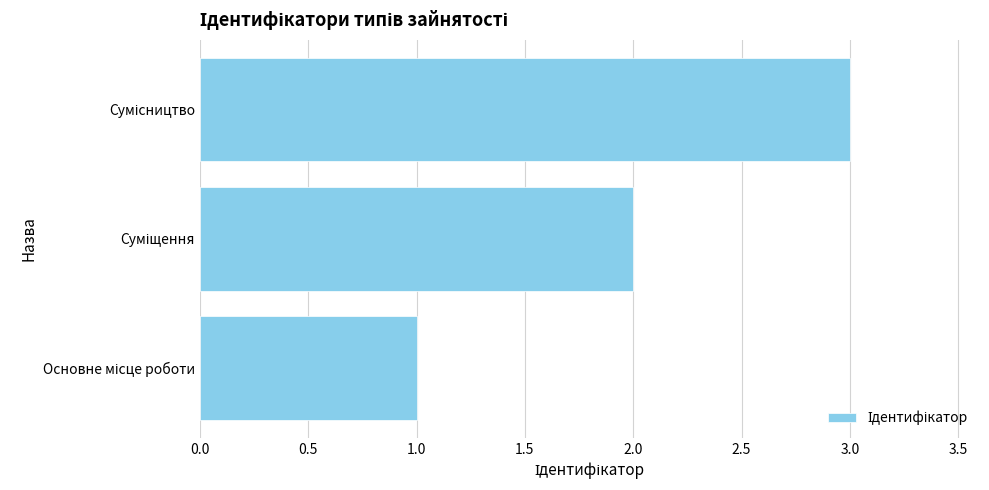

What is the maximum value shown in the chart?

3